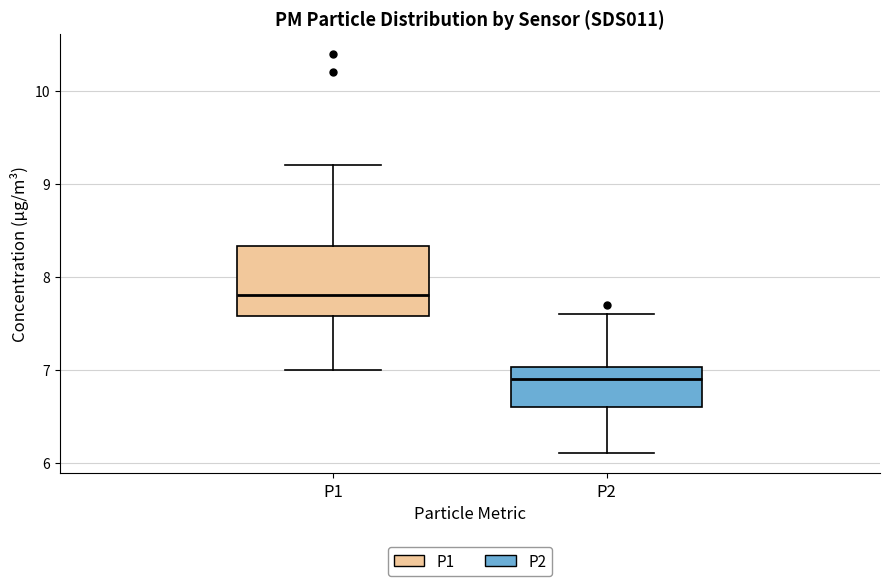

Reading left to right, read every box against the y-axis: the position of its median line, the range the box covers, and the ends of its whiskers. The values are not printed on the chart, so give them approximately, as read against the axis.

P1: median 7.8, box 7.6 to 8.3, whiskers 7.0 to 9.2
P2: median 6.9, box 6.6 to 7.0, whiskers 6.1 to 7.6